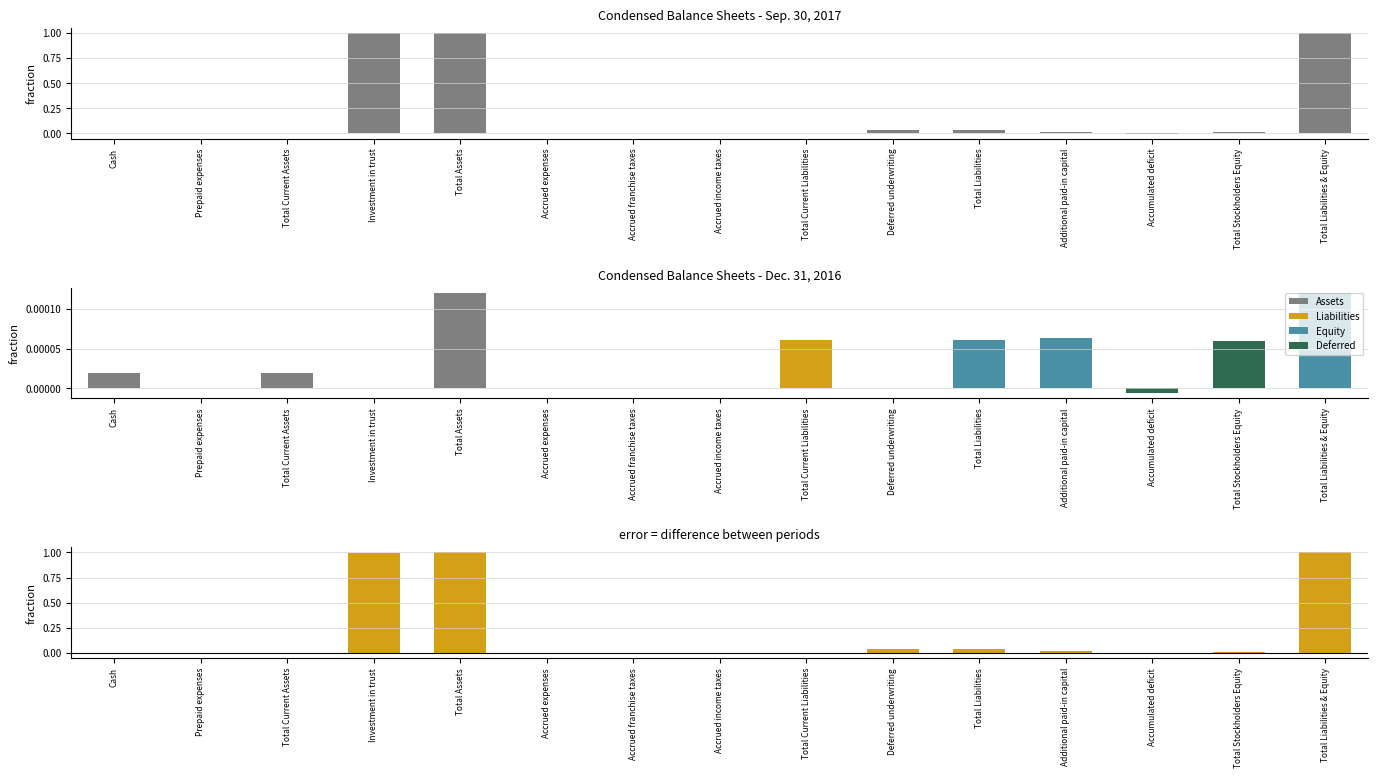

How many data points in Sep. 30, 2017 are less than 0?

1